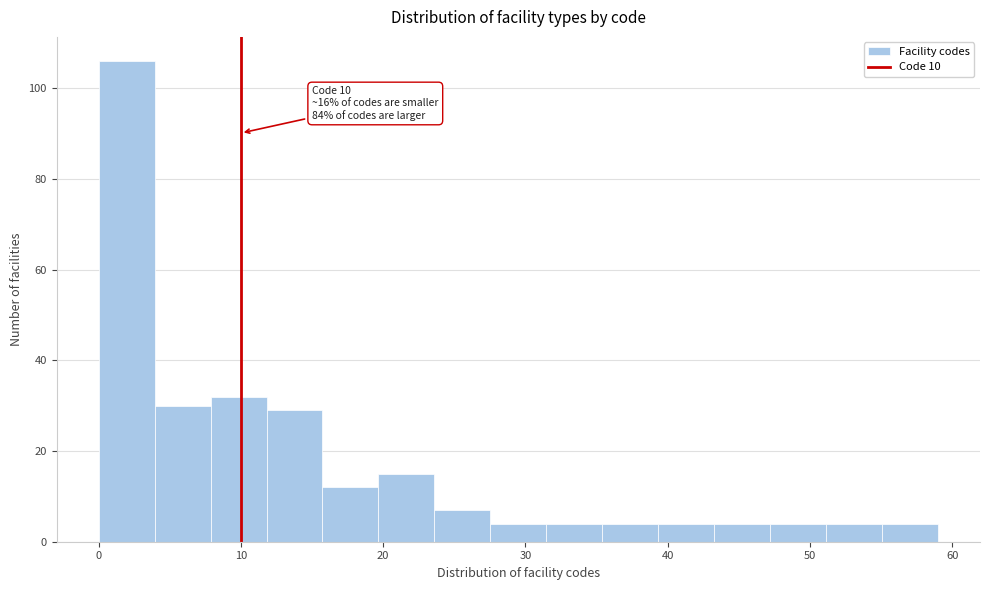

Read against the x-axis, roughly where is the centre of the tallest bar?

2